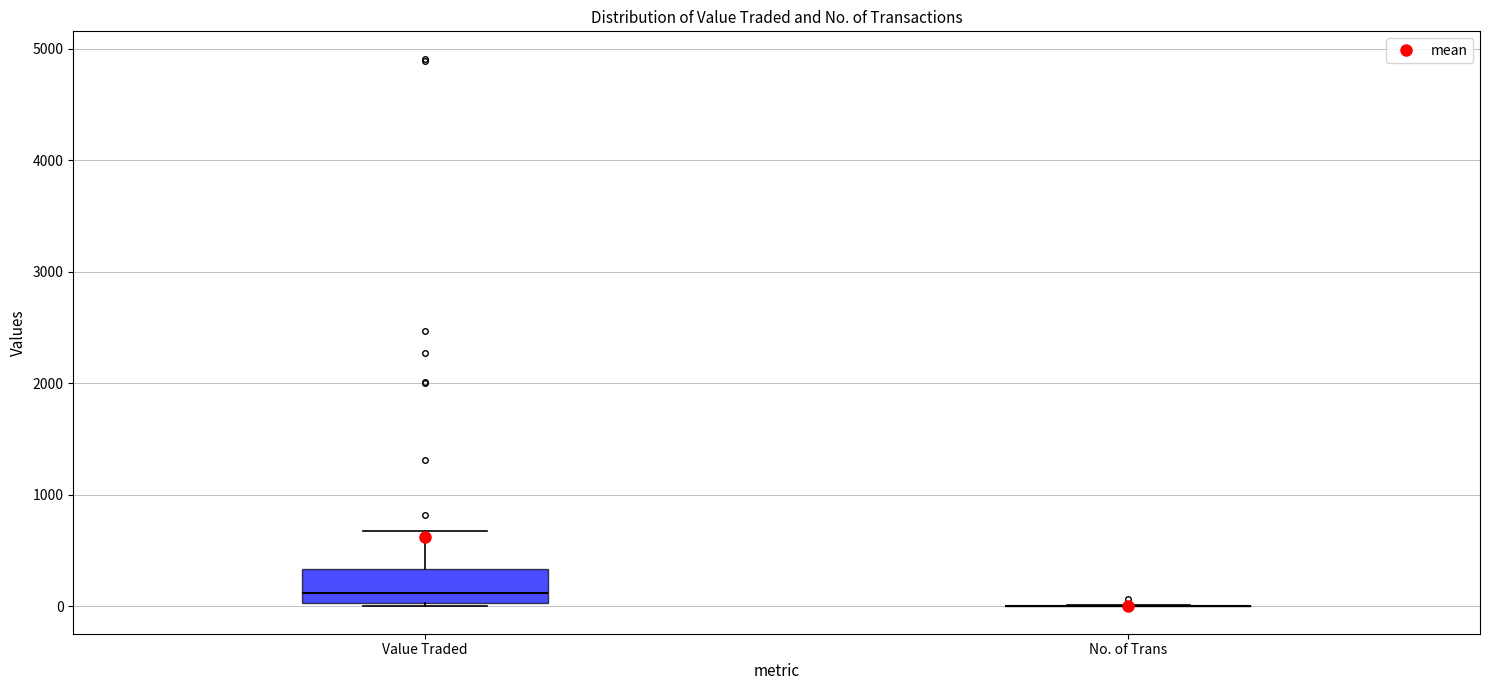

Reading left to right, transcribe this box plot: for each box, give where its median line is, the range the box spans, and where its two whiskers end, as read against the y-axis. The values are not printed on the chart, so give them approximately, as read against the axis.

Value Traded: median 100, box 0 to 300, whiskers 0 to 700
No. of Trans: box collapsed to a line at 0, whiskers 0 to 0